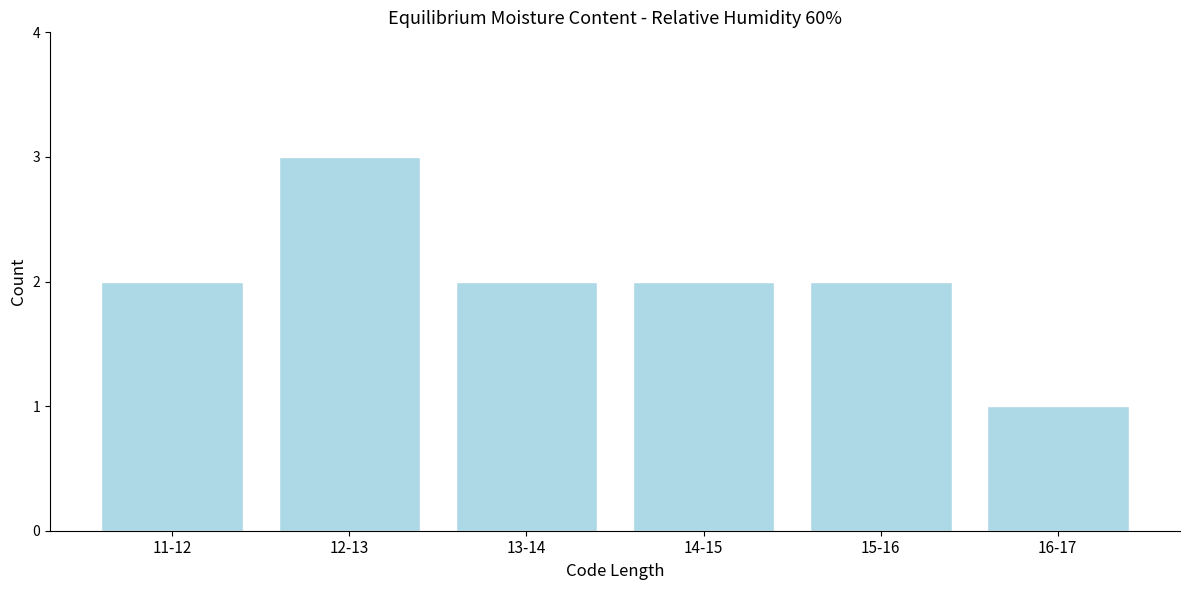

Reading left to right, what are all the values shown in this chart?

11-12=2	12-13=3	13-14=2	14-15=2	15-16=2	16-17=1